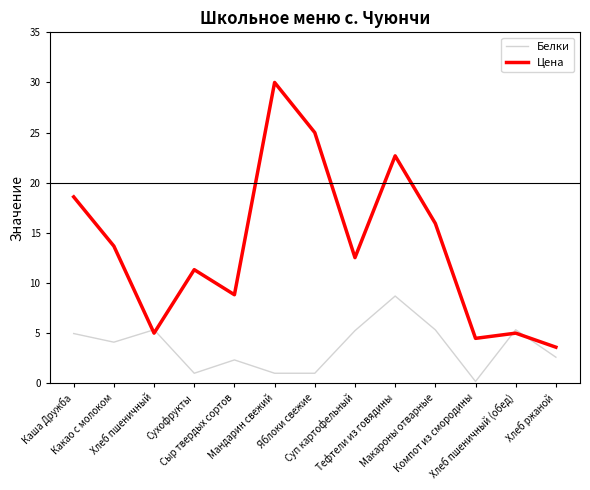

What is the sum of all Белки values?

47.1